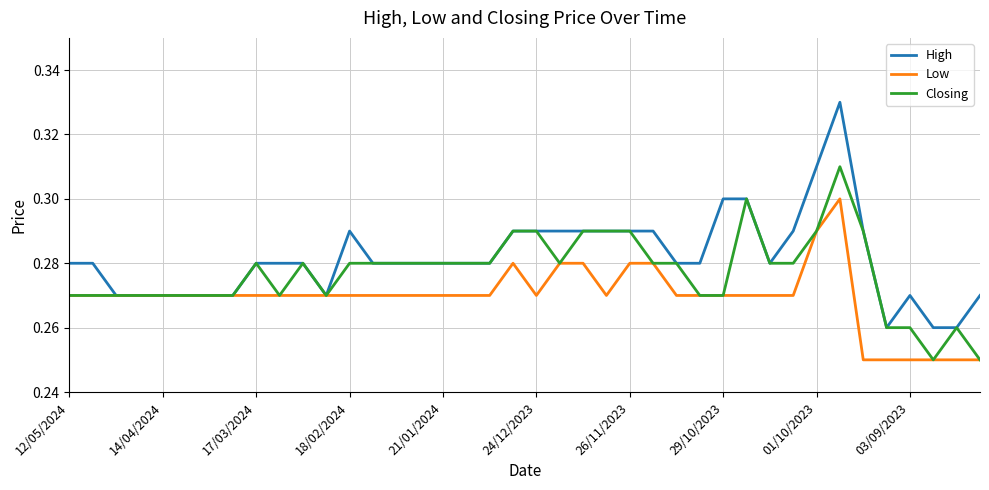

Which series has the largest total across all categories?

High